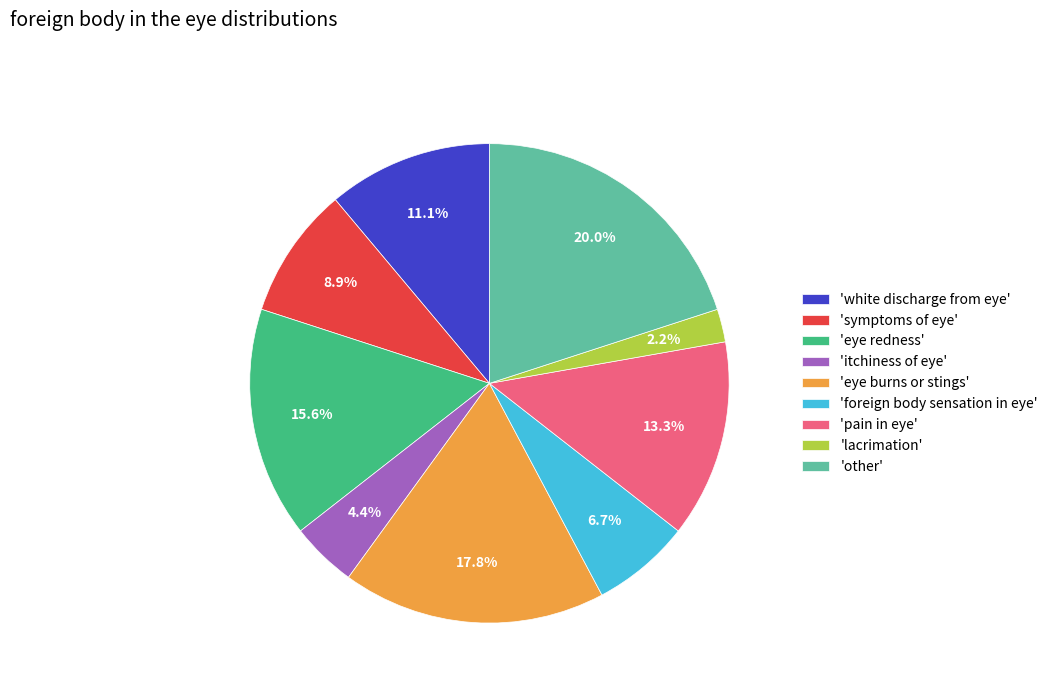

Count the number of slices in the pie.

9